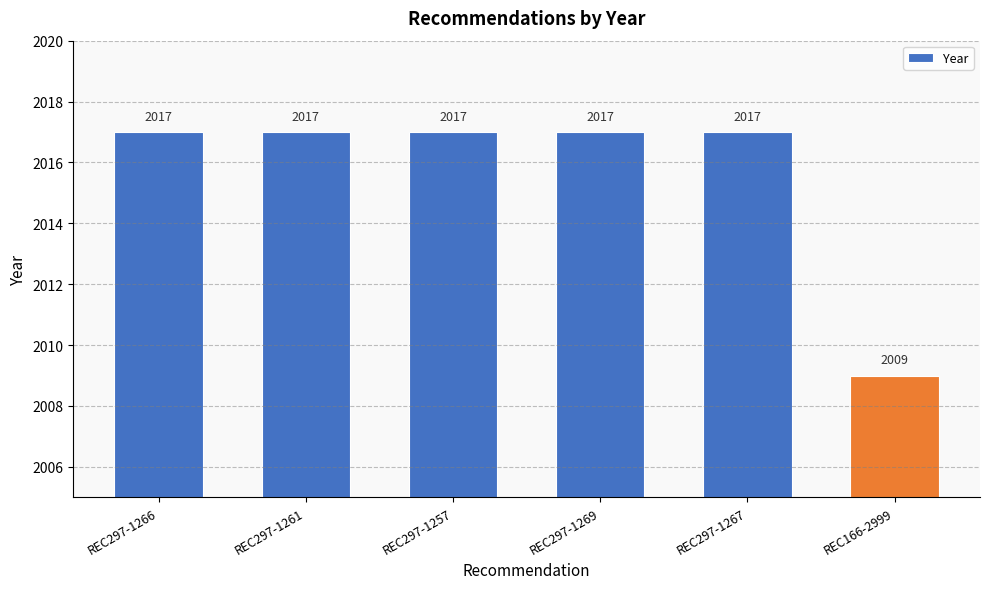

The chart shows a value of 2017 at REC297-1257. True or false?

True